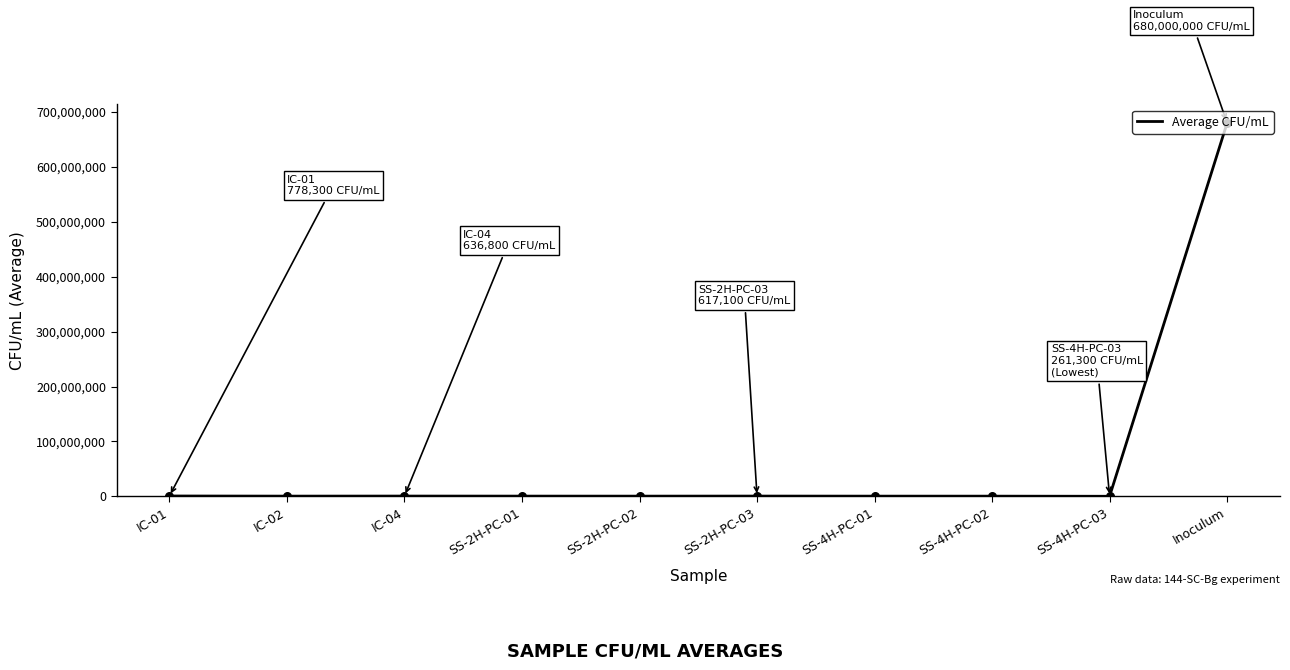

What is the change in value from SS-2H-PC-03 to SS-4H-PC-03?

-355800